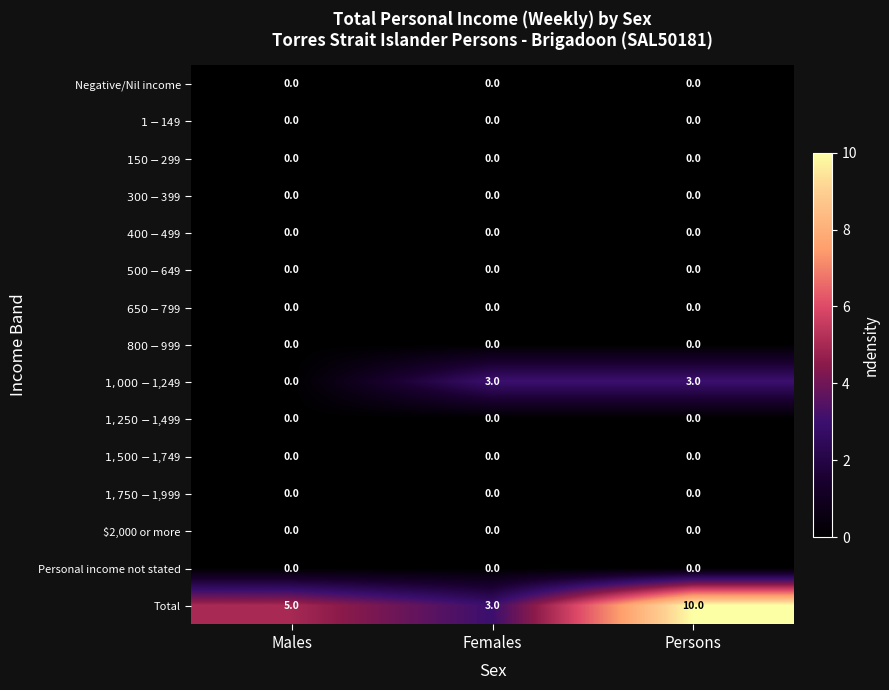

Which series changed the most between Females and Persons?

Total